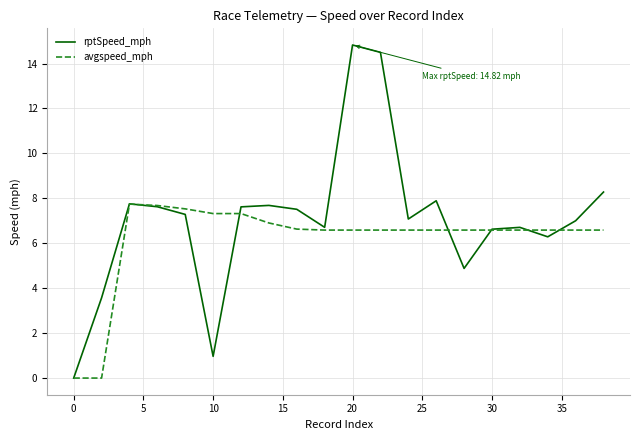

What is the sum of all avgspeed_mph values?

123.6